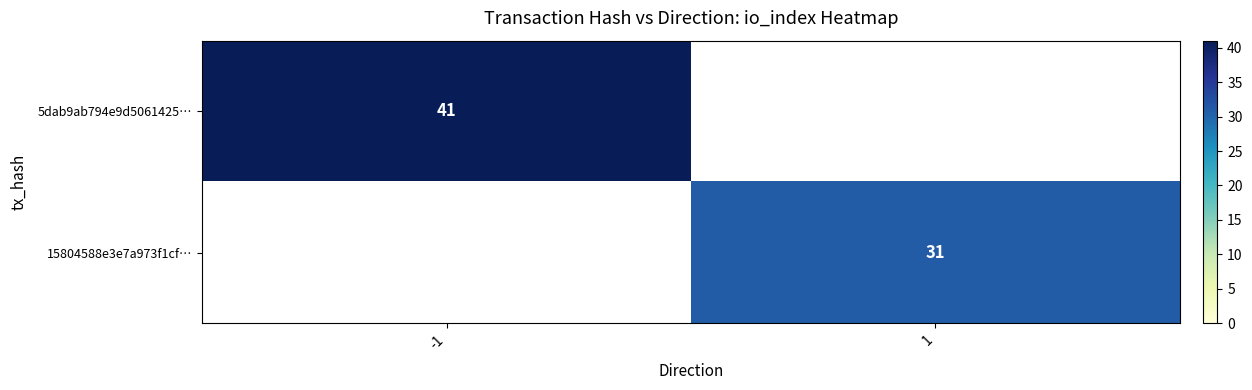

True or false: 15804588e3e7a973f1cf… has a value of 9 at 1.

False